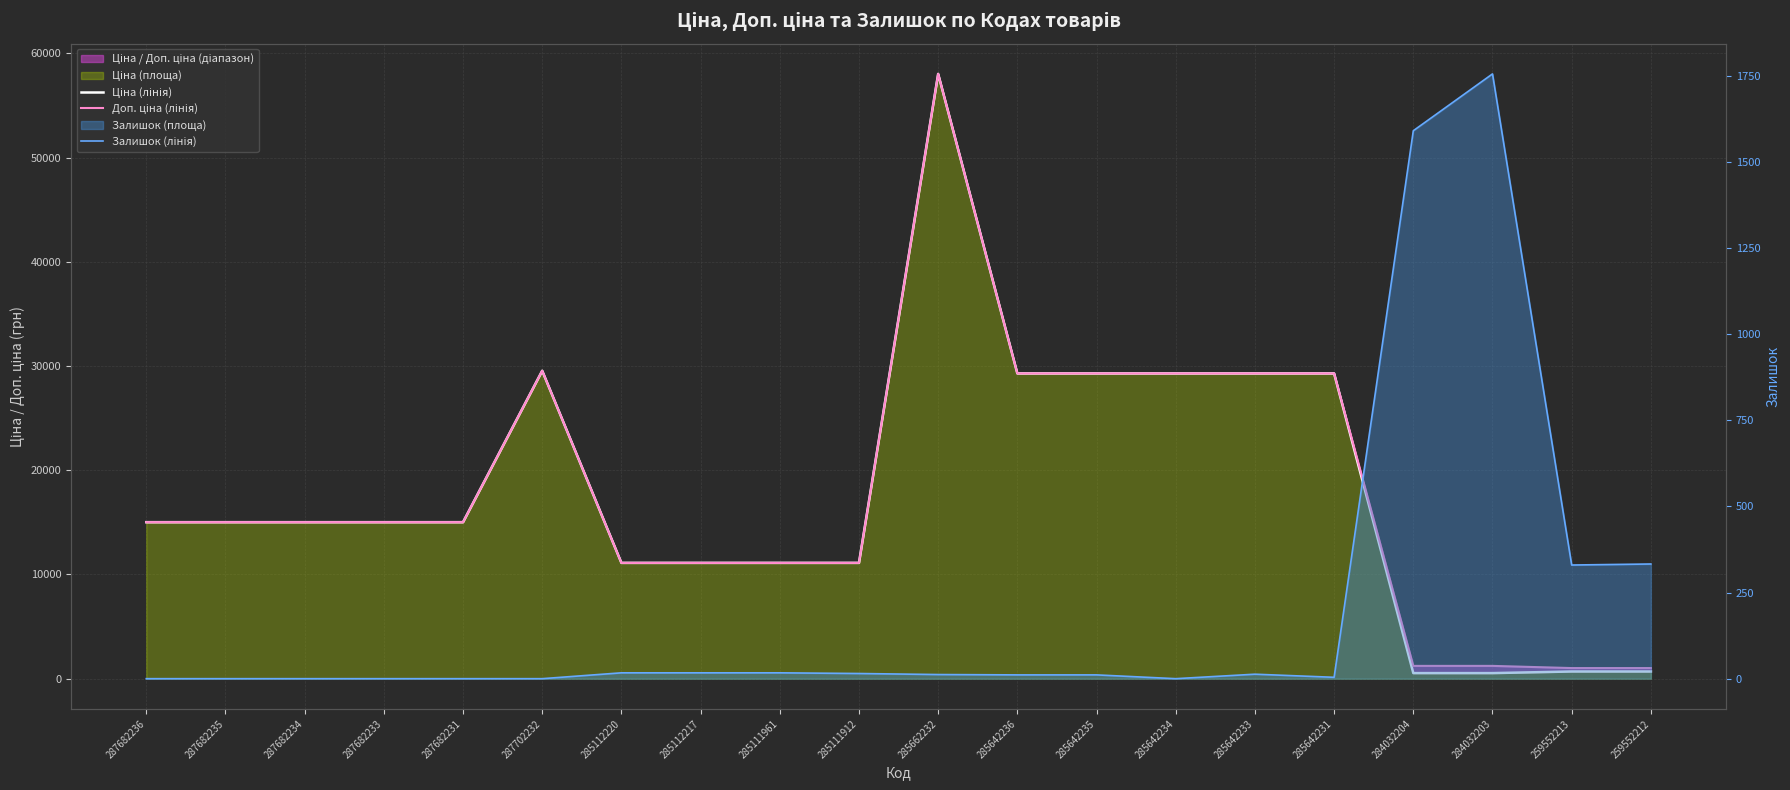

What is the sum of the Залишок (лінія) values at 285662232 and 285642236?

23.0